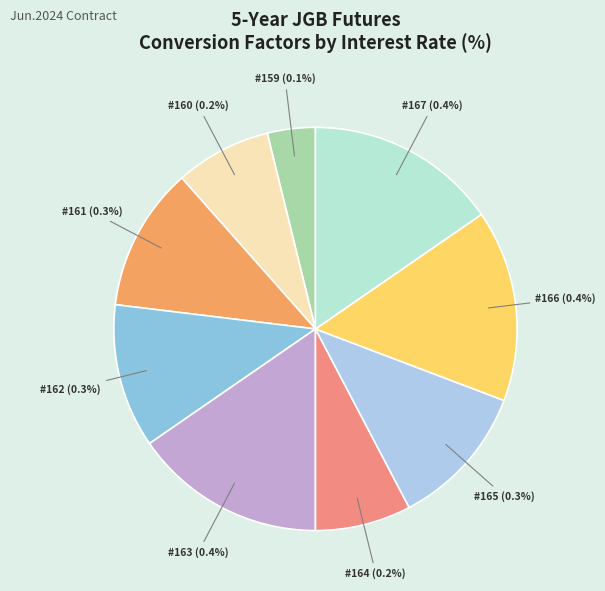

Is #160 (0.2%) the majority of the pie?

No